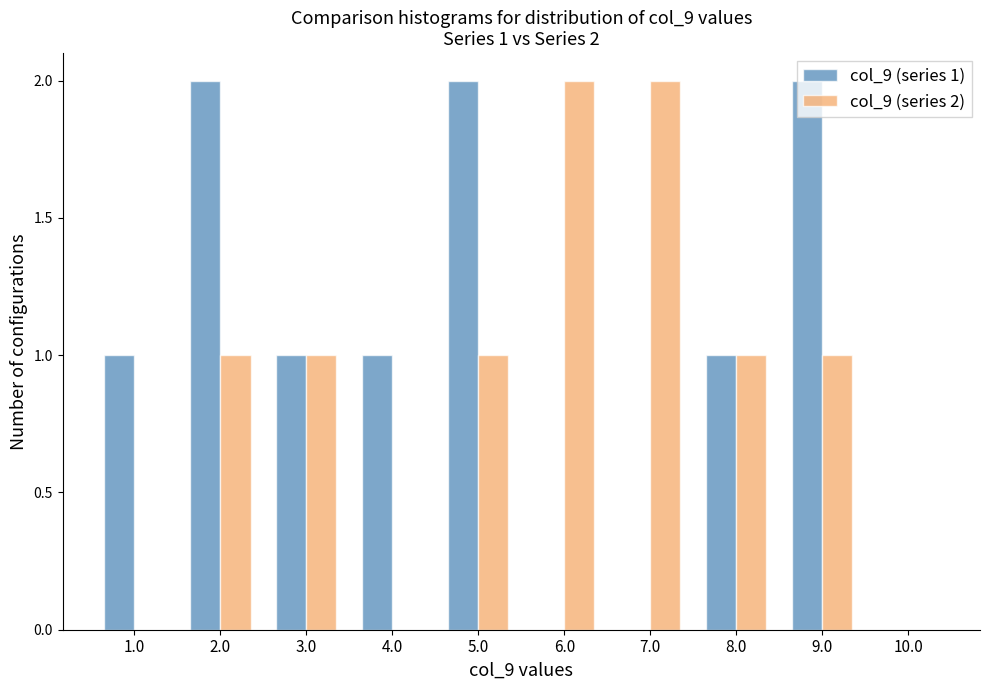

The value of col_9 (series 2) at 10.0 is -1. True or false?

False